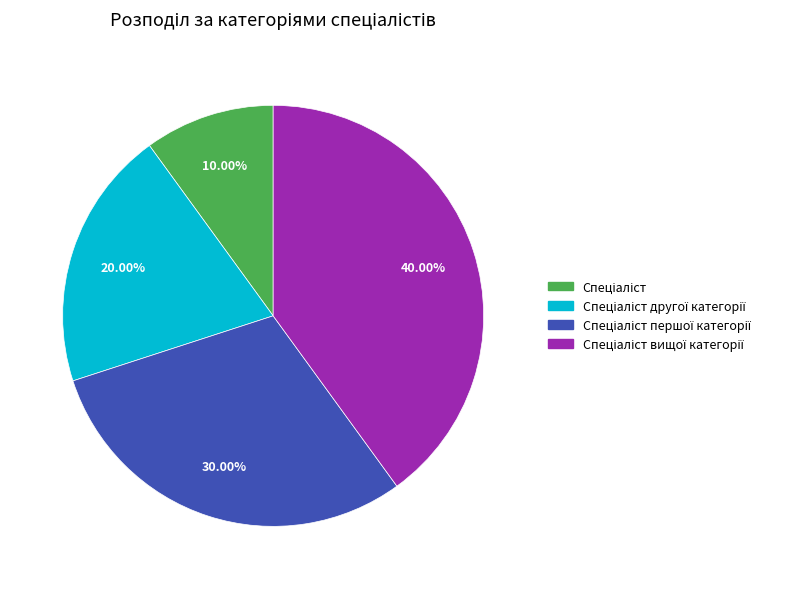

Is there any slice that represents more than half of the pie?

No